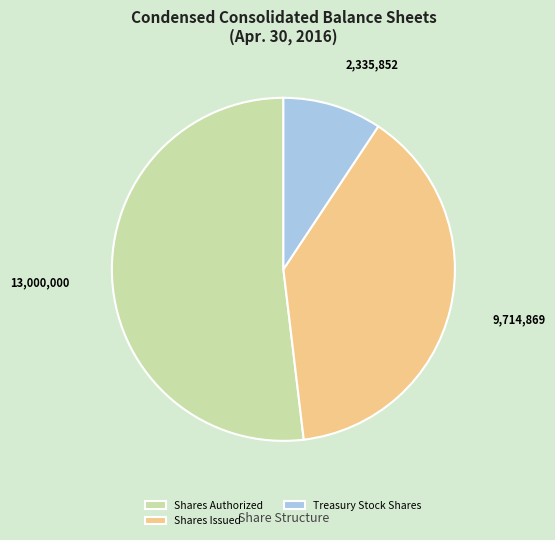

Rank the categories by value from lowest to highest.

Treasury Stock Shares, Shares Issued, Shares Authorized